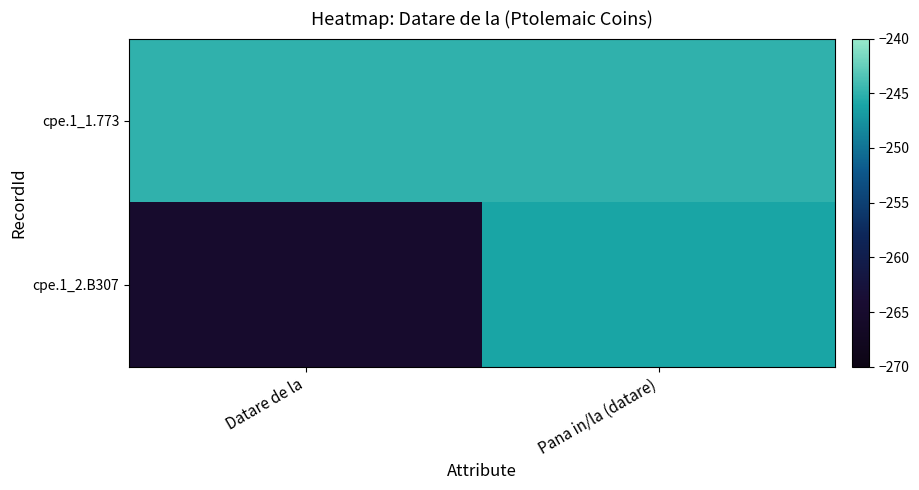

What is the spread (max minus min) of values at Datare de la?

20